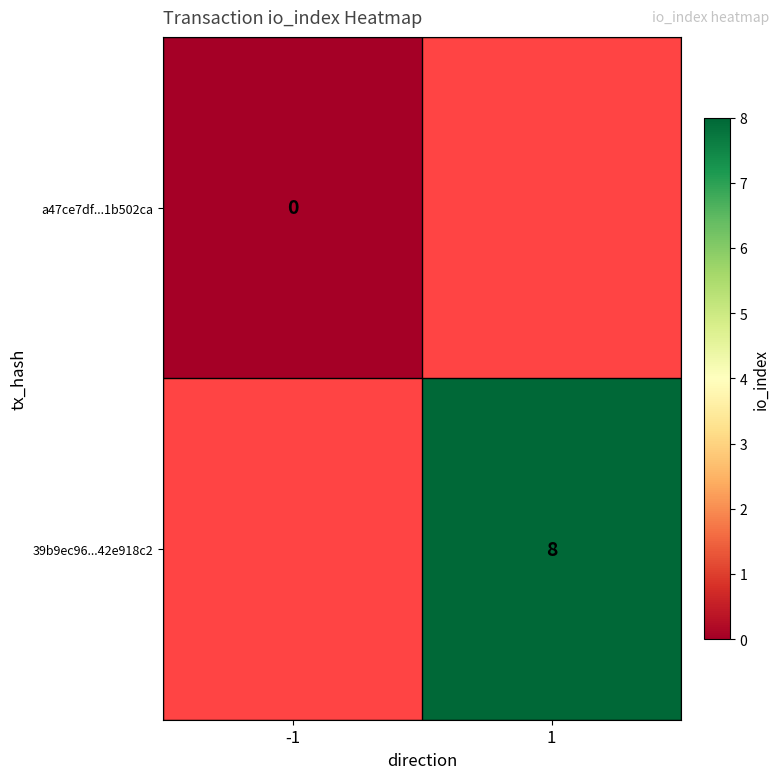

Where is a47ce7df...1b502ca nearest to the value 0?

-1